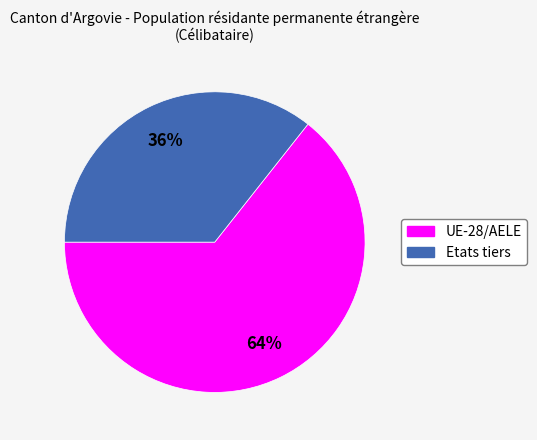

Does UE-28/AELE account for over 50% of the chart?

Yes